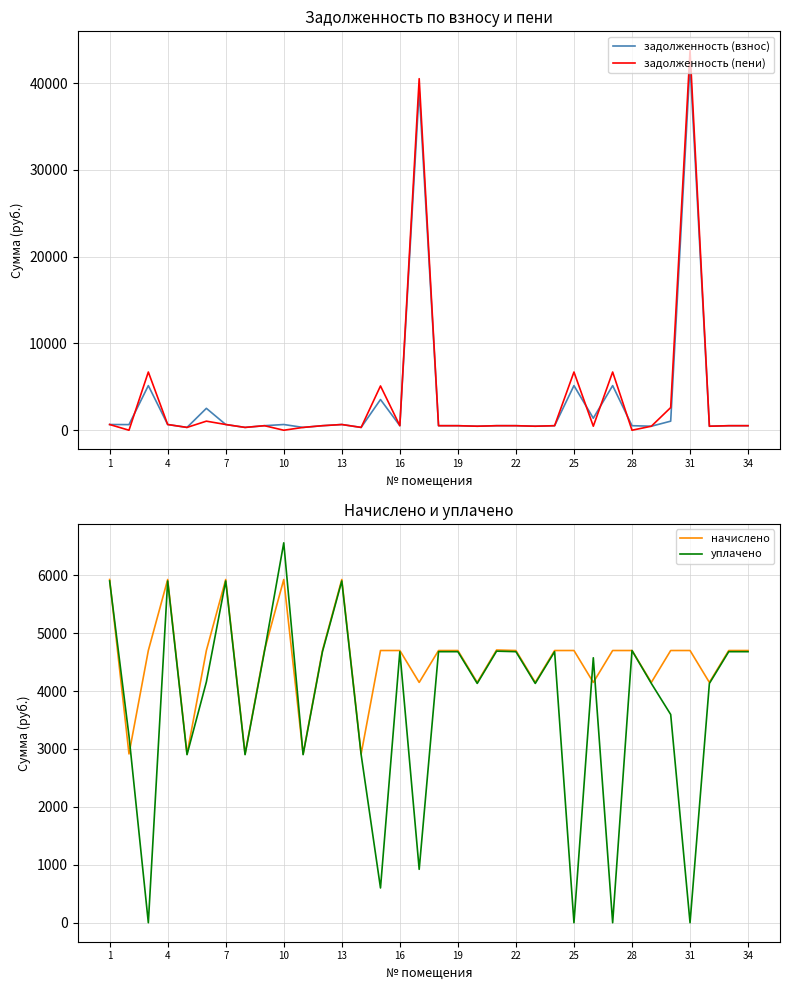

Which series has the largest total across all categories?

начислено